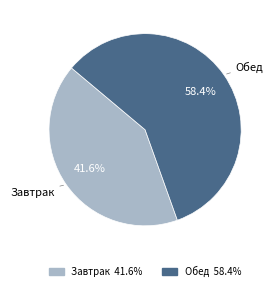

To the nearest percent, what is the difference between the largest and smallest slice percentages?

17%